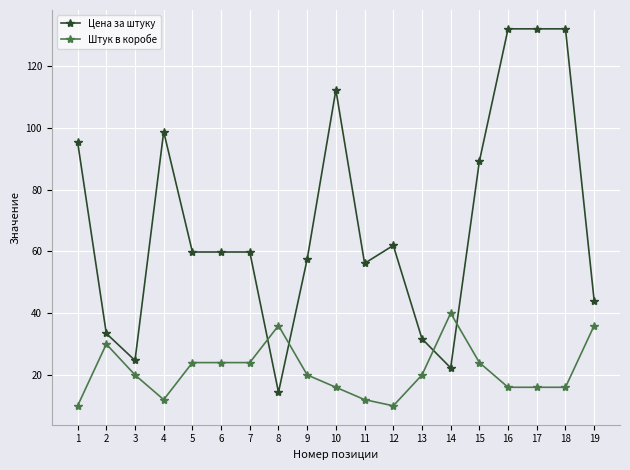

After their last crossing, which series has the higher values: Штук в коробе or Цена за штуку?

Цена за штуку